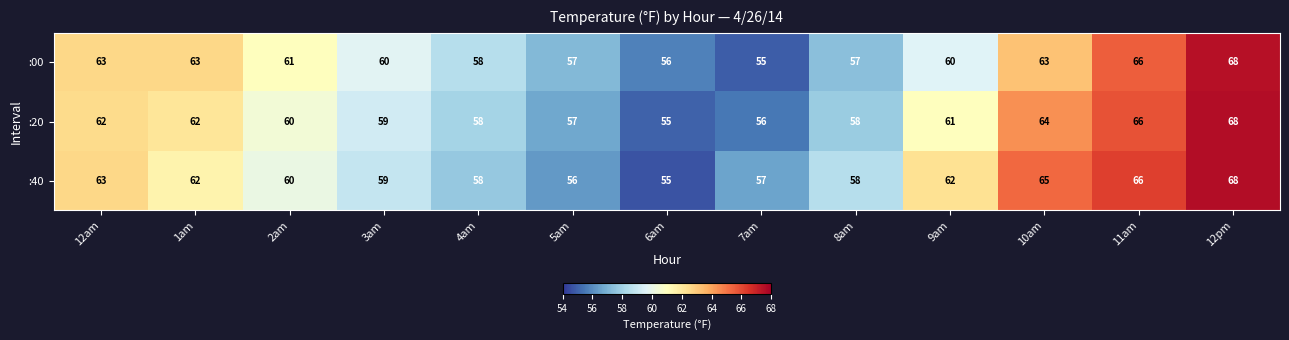

At which category is the sum across all series the highest?

12pm